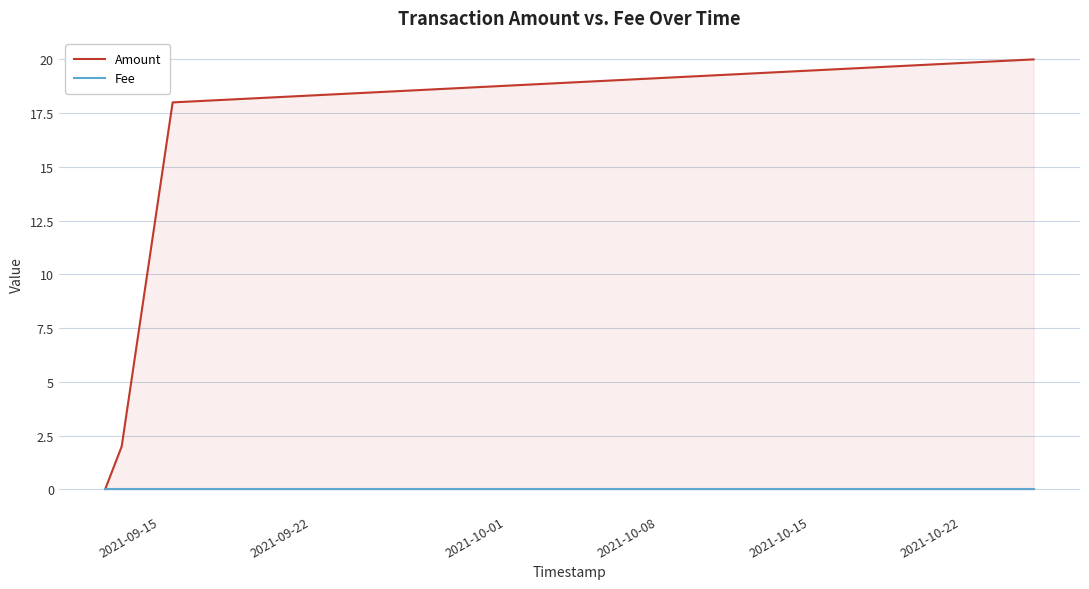

True or false: Amount has more than 2 interior local peaks.

False